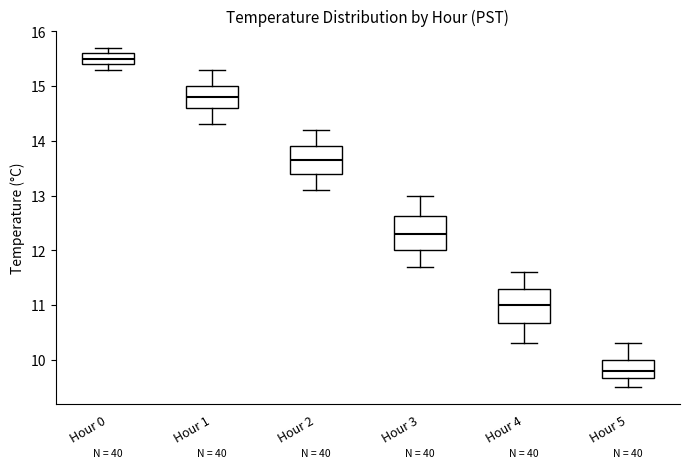

Where does the median line of the box for Hour 5 sit on the y-axis? The values are not printed on the chart, so give them approximately, as read against the axis.

9.8